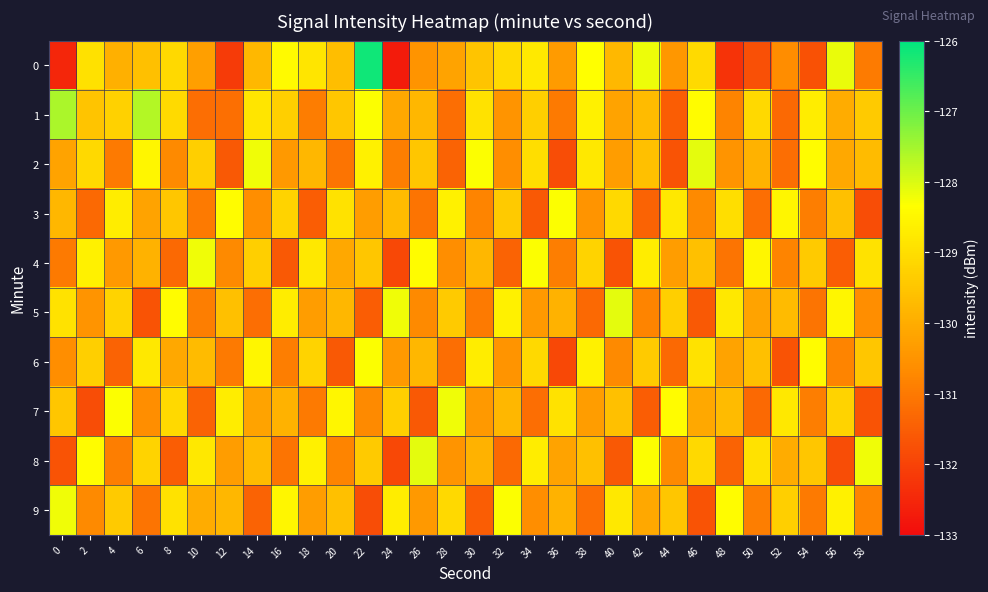

What is the maximum value shown in the chart?

-126.2